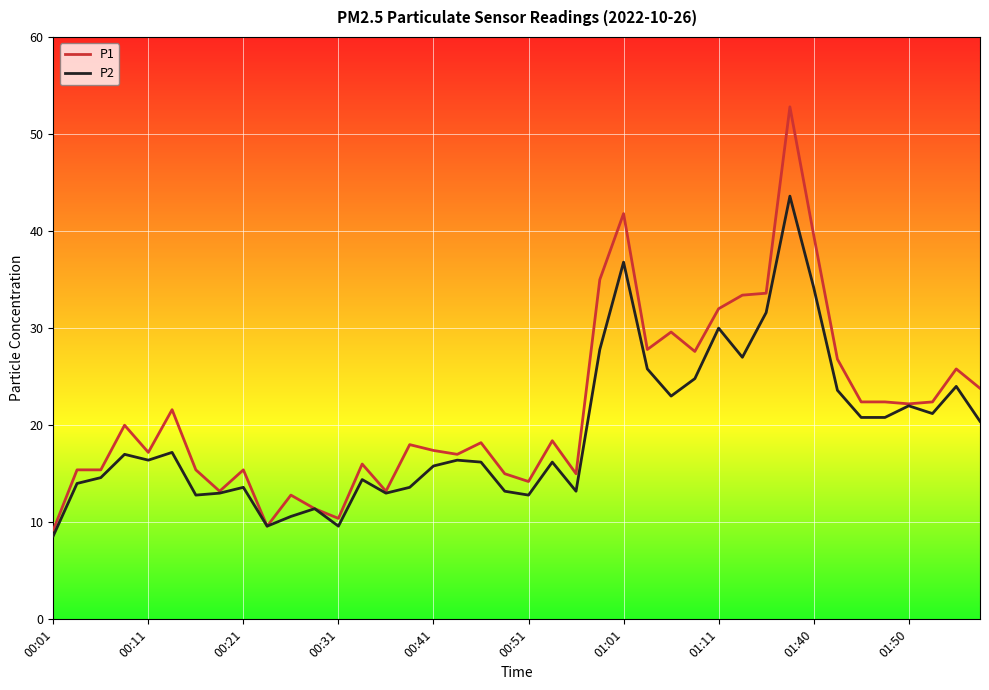

What is the smallest value displayed?

8.6